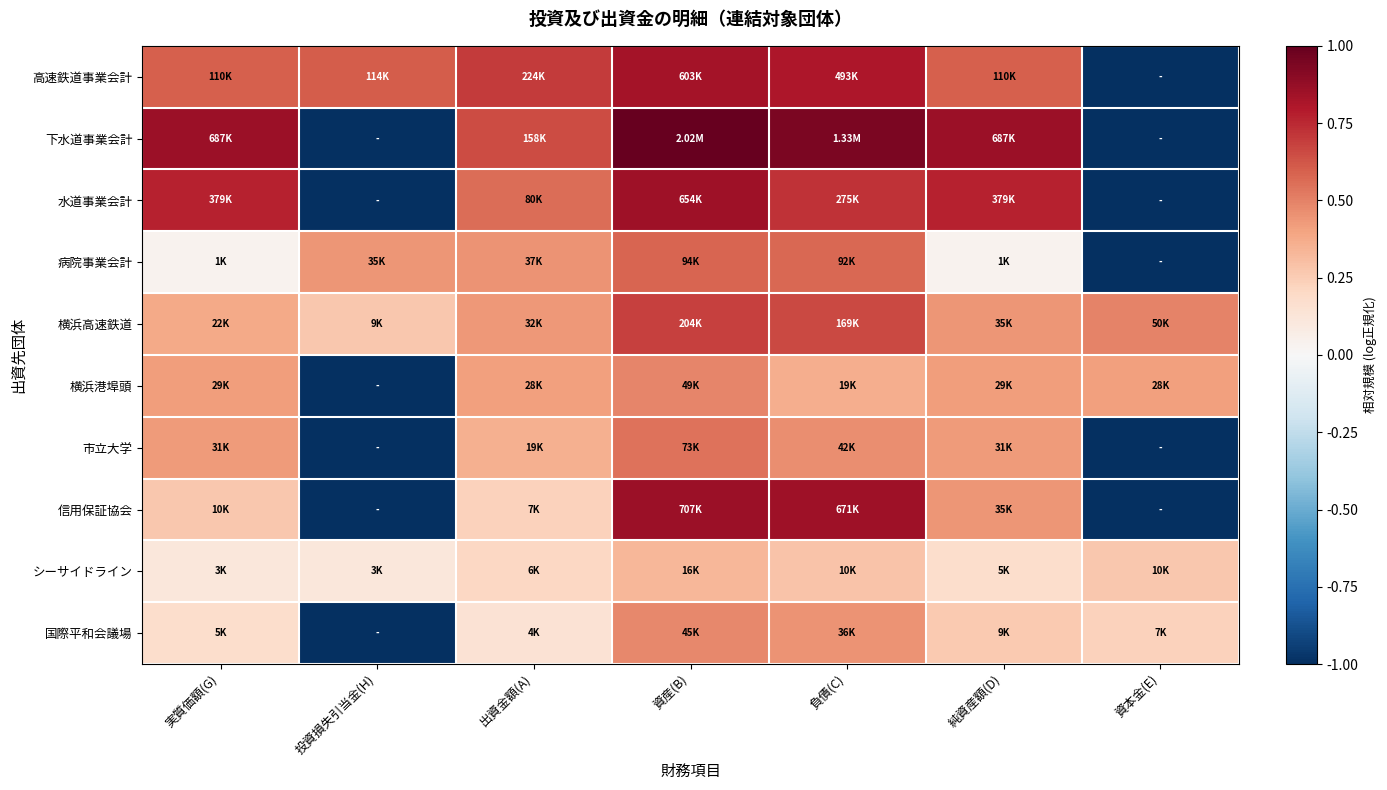

At which category does the chart reach its minimum across all series?

資本金(E)